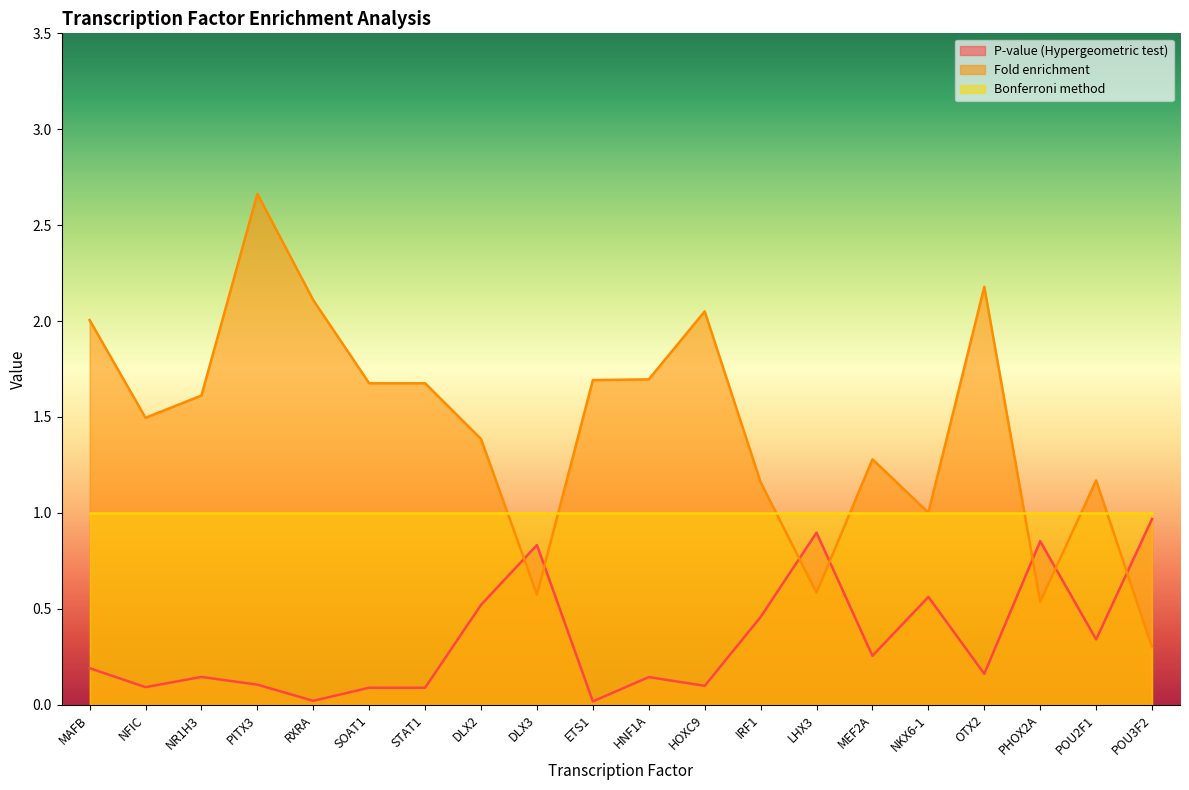

How many lines are shown in the chart?

3